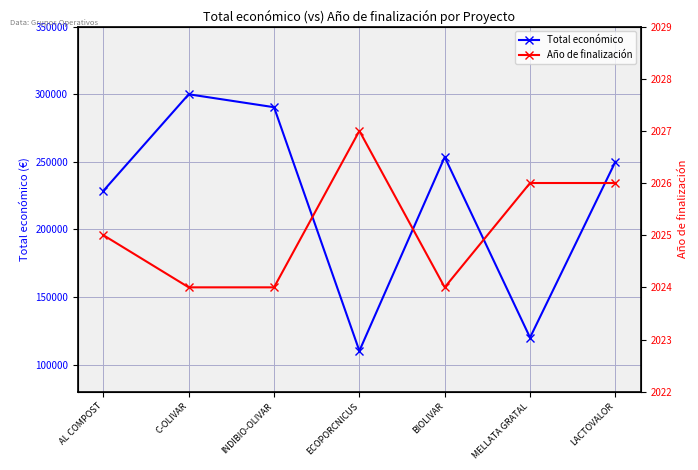

What are all the series names shown in the legend?

Total económico, Año de finalización